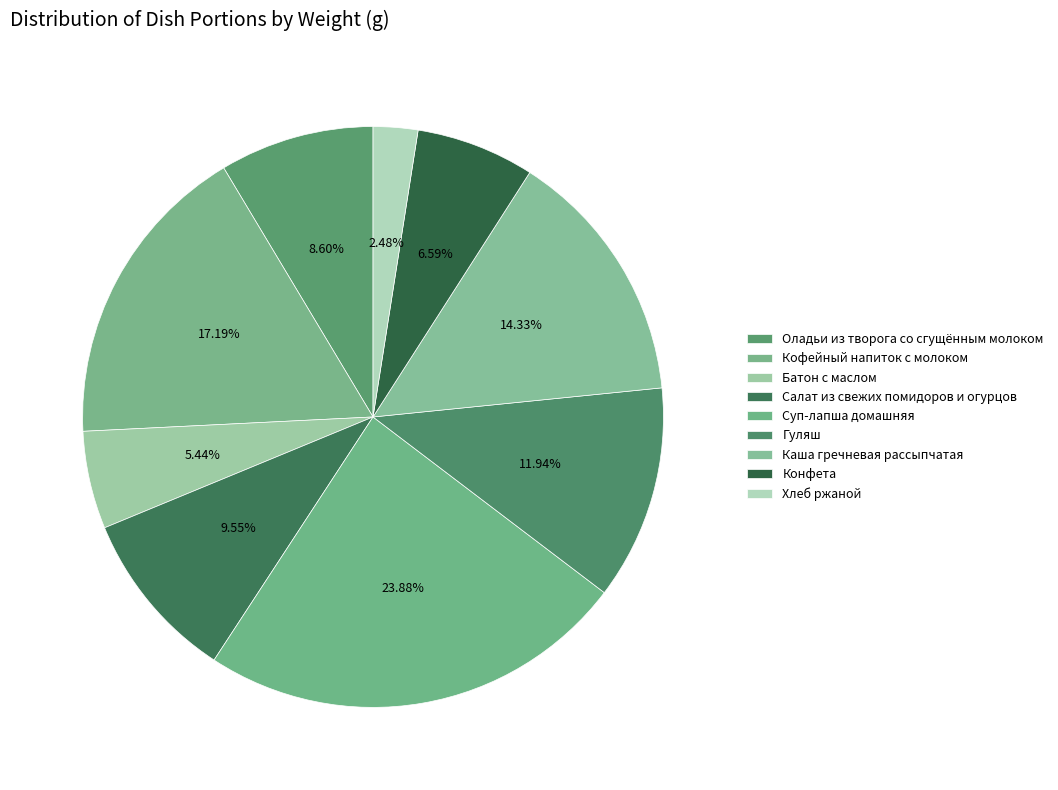

What is the total percentage of Оладьи из творога со сгущённым молоком and Каша гречневая рассыпчатая?

22.9%